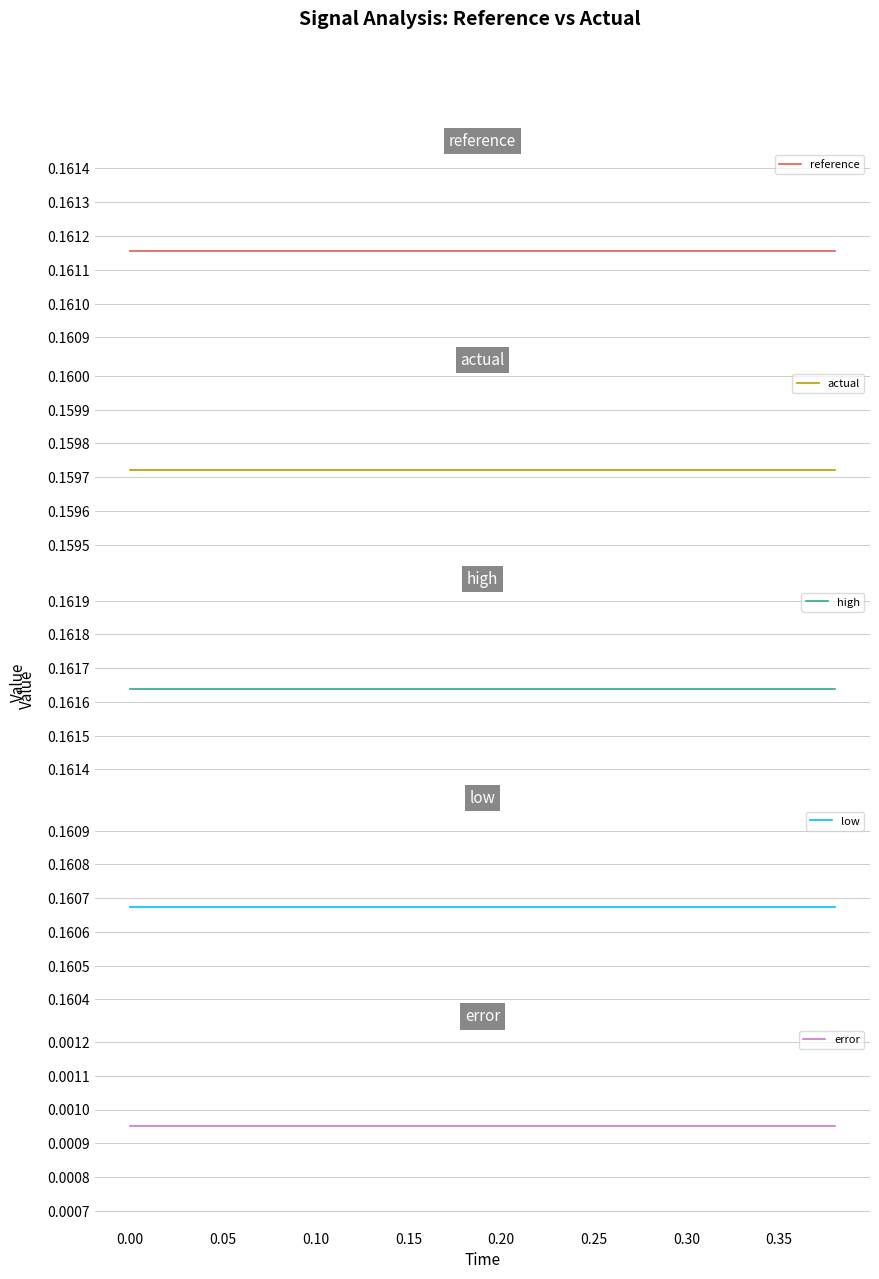

True or false: low has a value of 0.1 at 0.00.

False